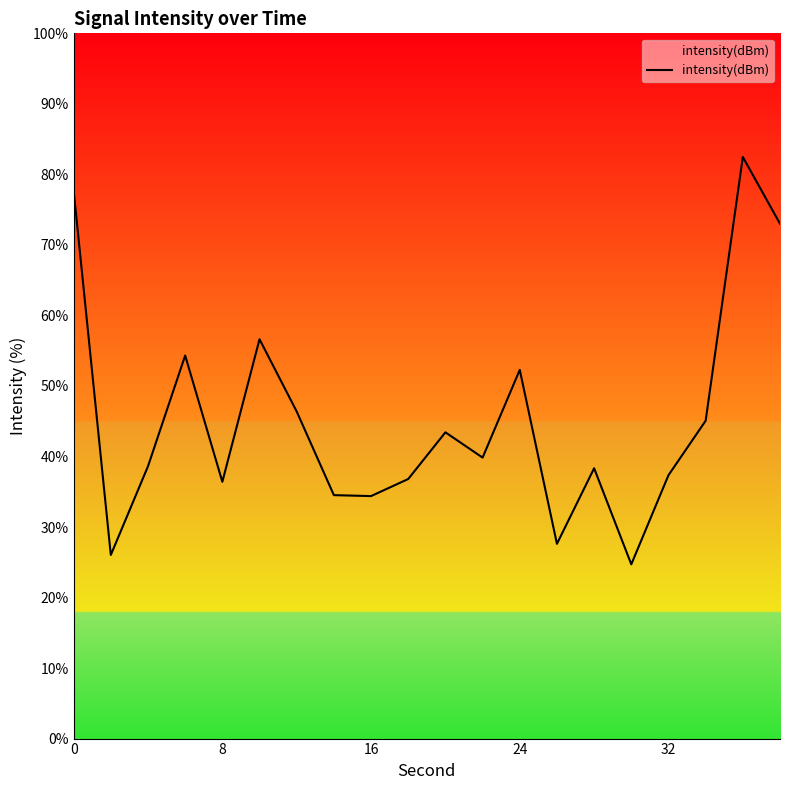

The chart shows a value of 59.6 at 16. True or false?

False